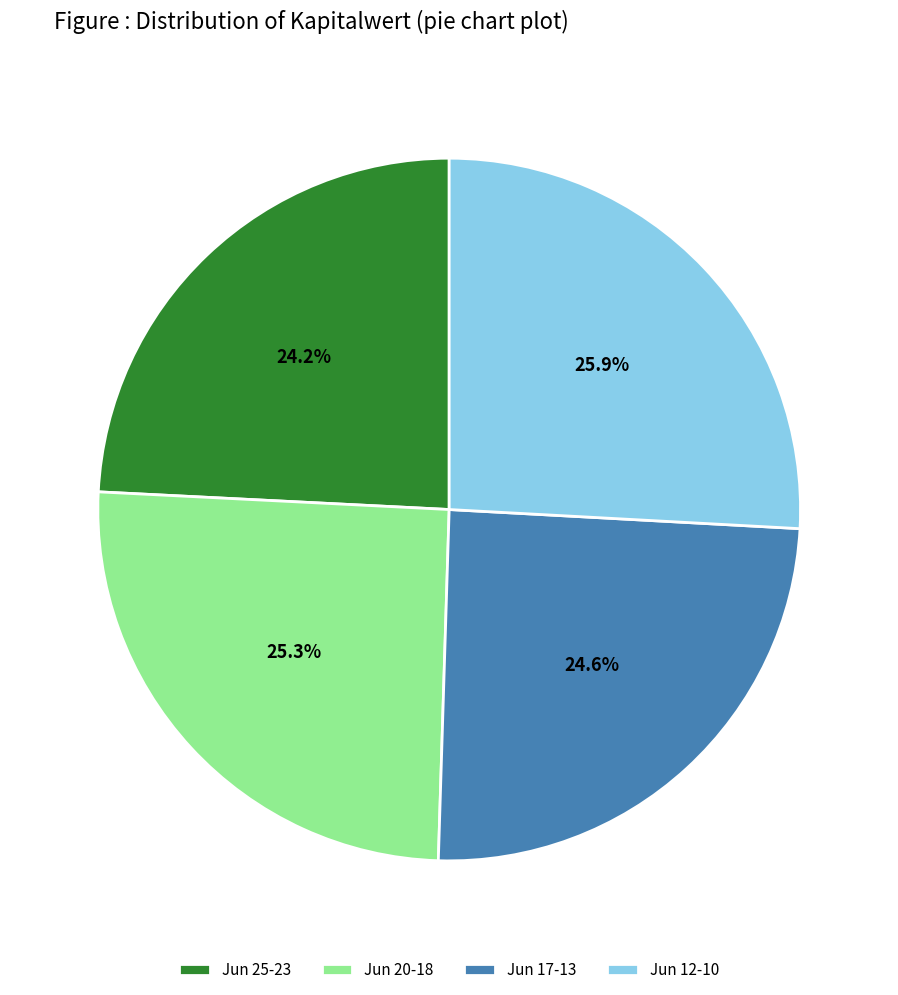

Which slice is the largest?

Jun 12-10